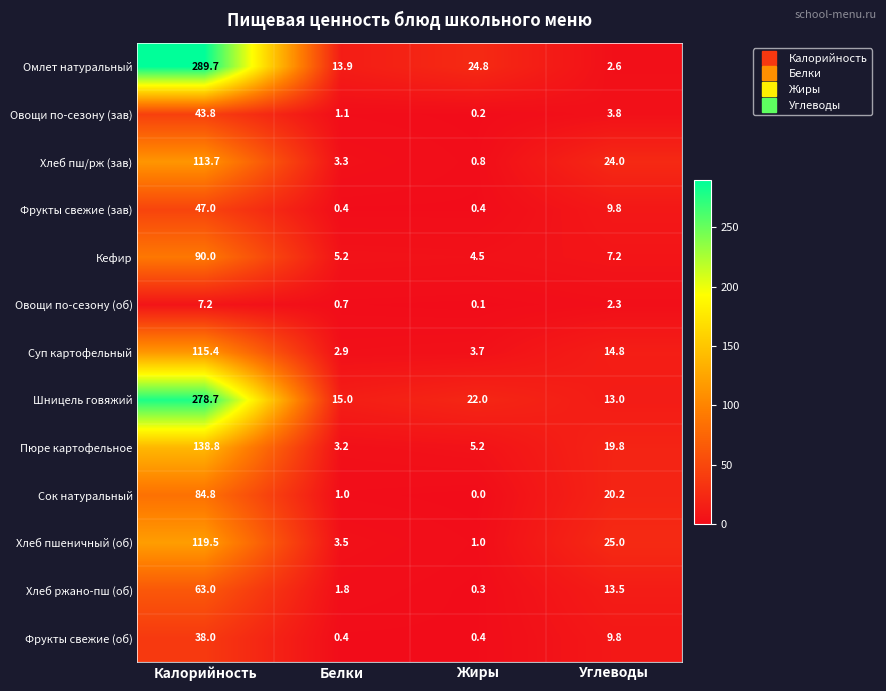

Where does the Шницель говяжий series first go above 22?

Калорийность